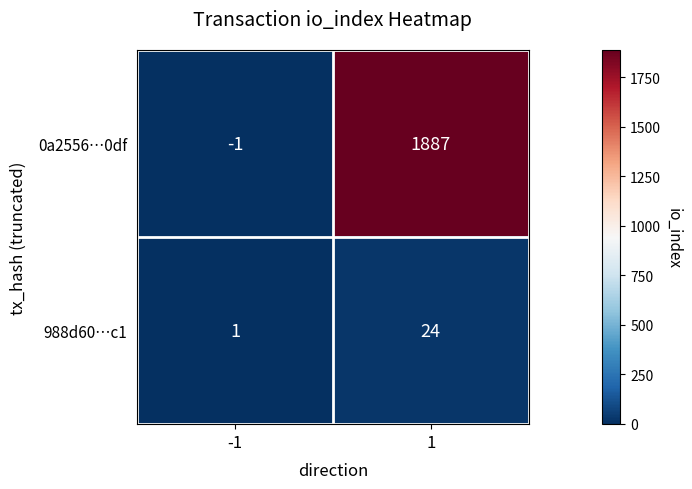

Which series has the largest range (max minus min)?

0a2556…0df